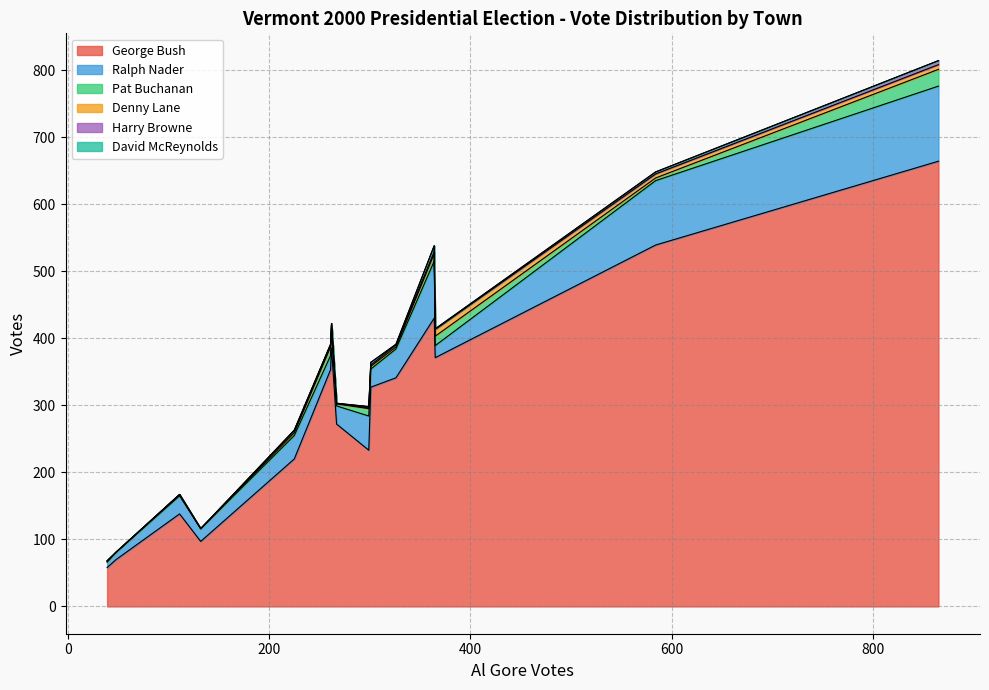

What is the maximum value for George Bush?

664